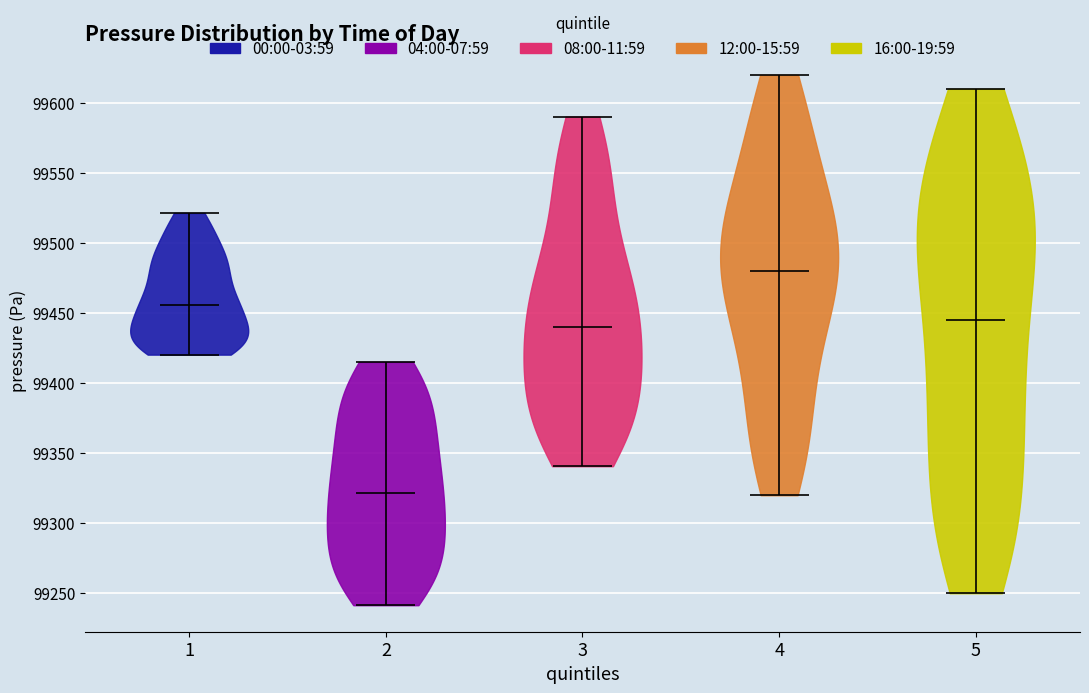

Reading left to right, read every violin against the y-axis: where its median line is, and the lowest and highest points it reaches. The values are not printed on the chart, so give them approximately, as read against the axis.

1: median line 99455, lowest point 99420, highest point 99520
2: median line 99320, lowest point 99240, highest point 99415
3: median line 99440, lowest point 99340, highest point 99590
4: median line 99480, lowest point 99320, highest point 99620
5: median line 99445, lowest point 99250, highest point 99610